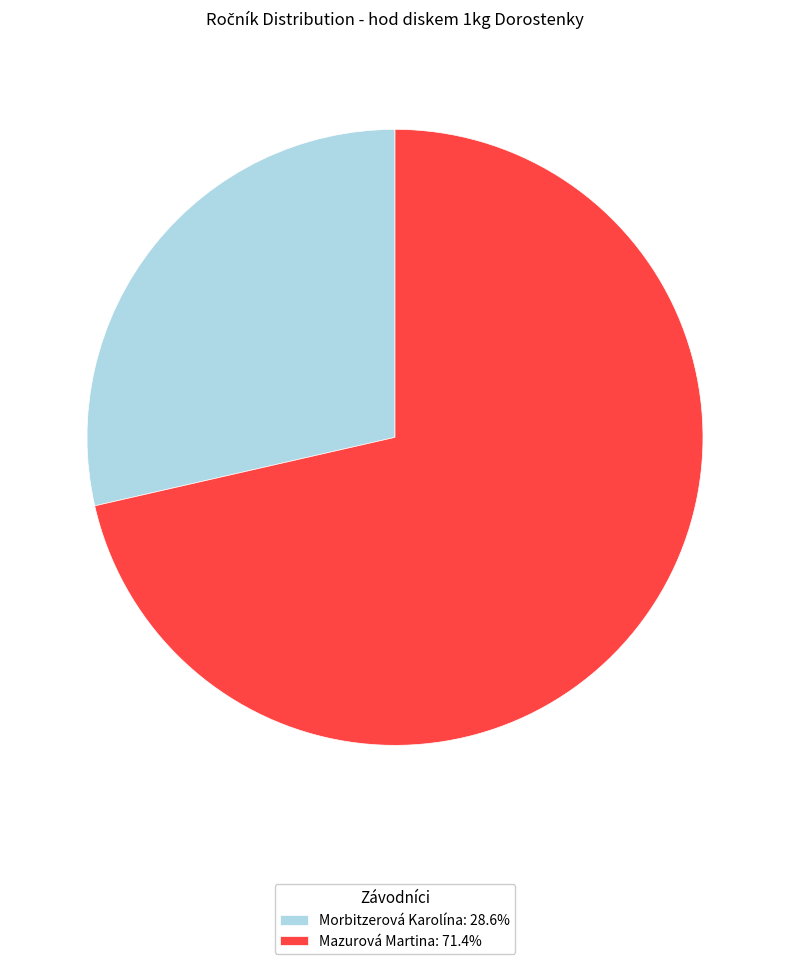

Which category has the biggest portion of the pie?

Mazurová Martina